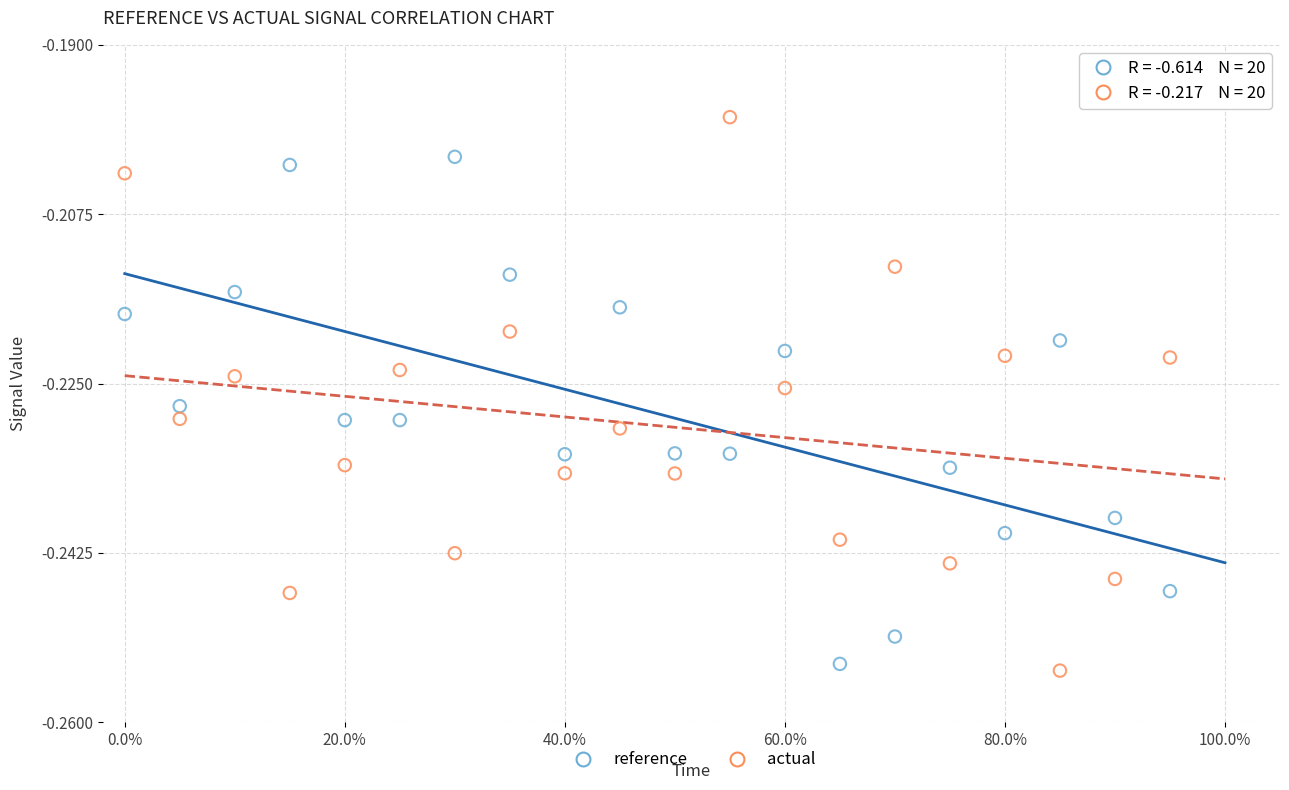

Which series has the largest Y range (max minus min)?

actual